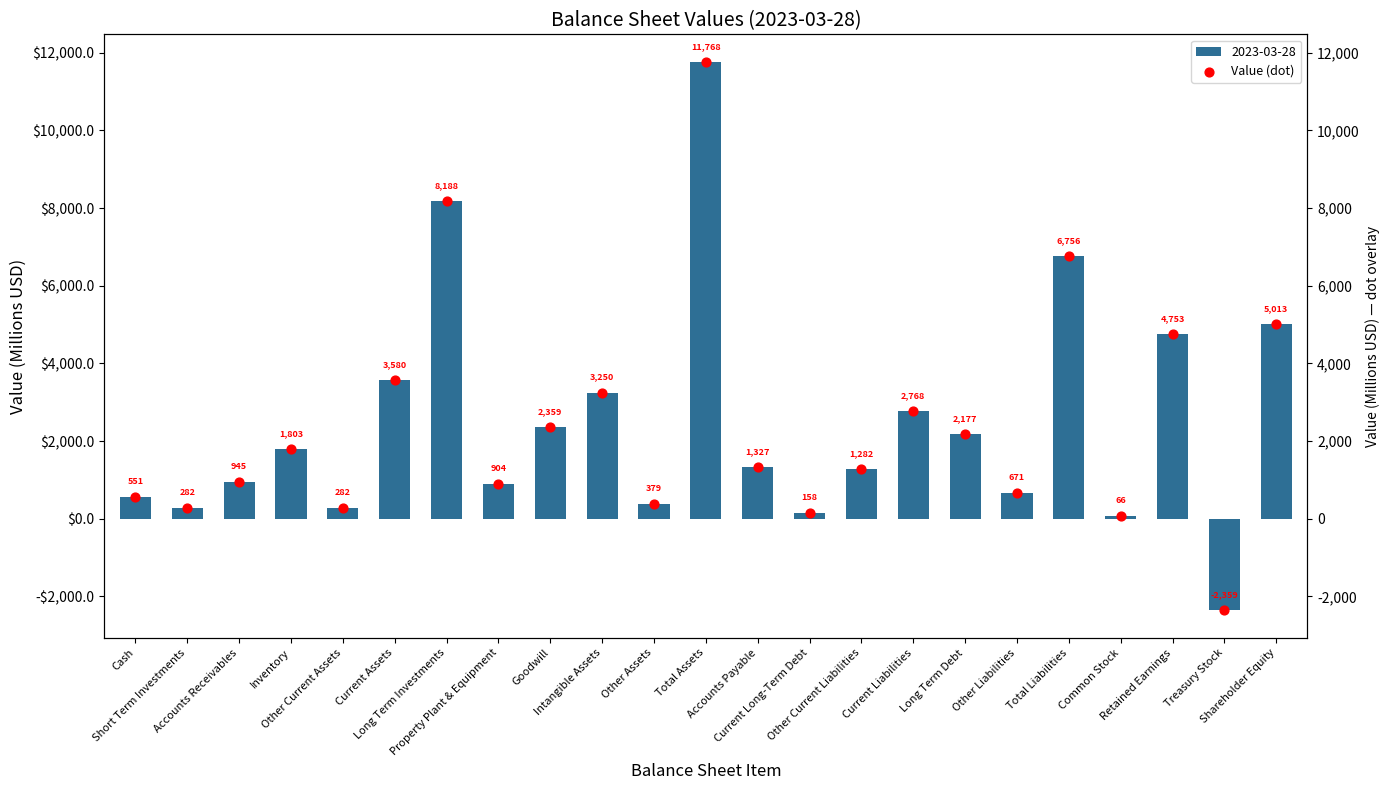

What is the change in value from Current Assets to Accounts Payable?

-2253.0